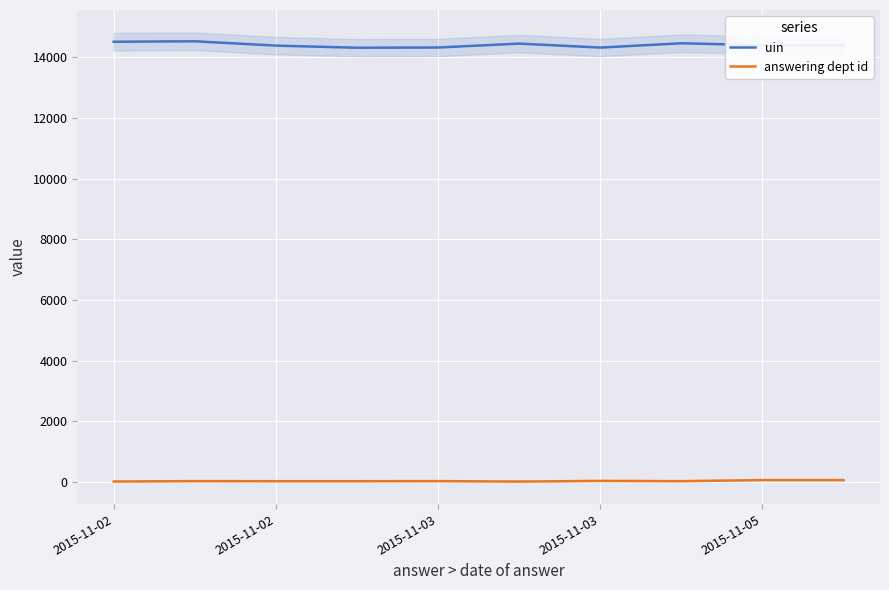

Between 2015-11-02 and 2015-11-05, which series saw the biggest shift?

uin